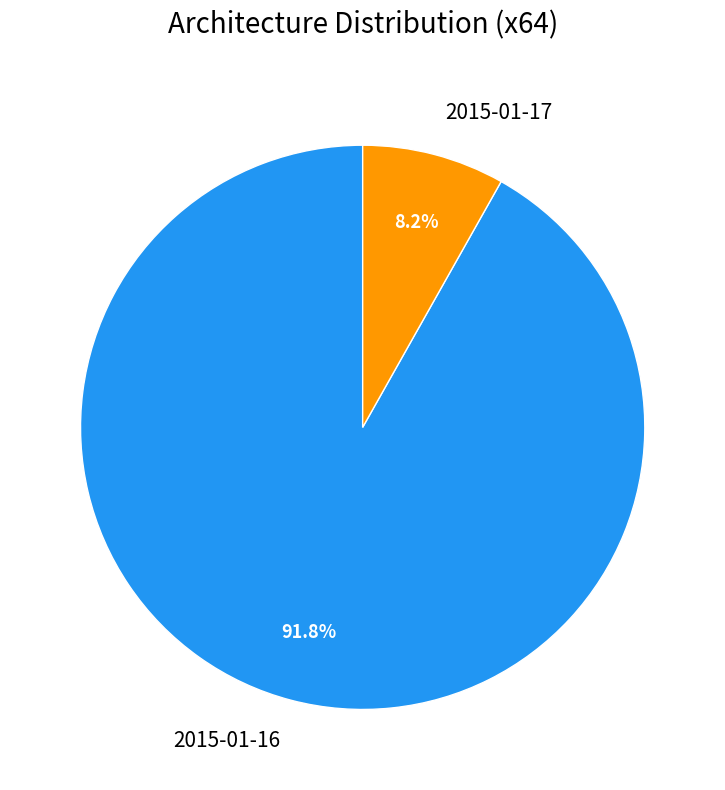

To the nearest percent, what portion does 2015-01-16 represent?

92%